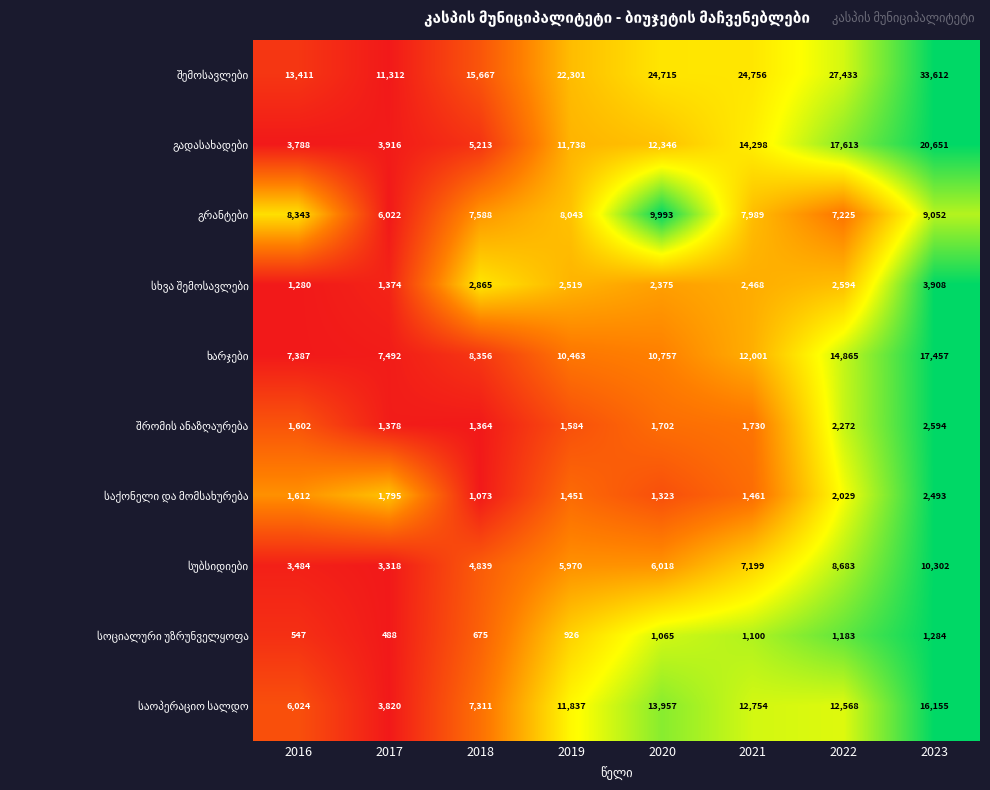

What is the smallest value displayed?

488